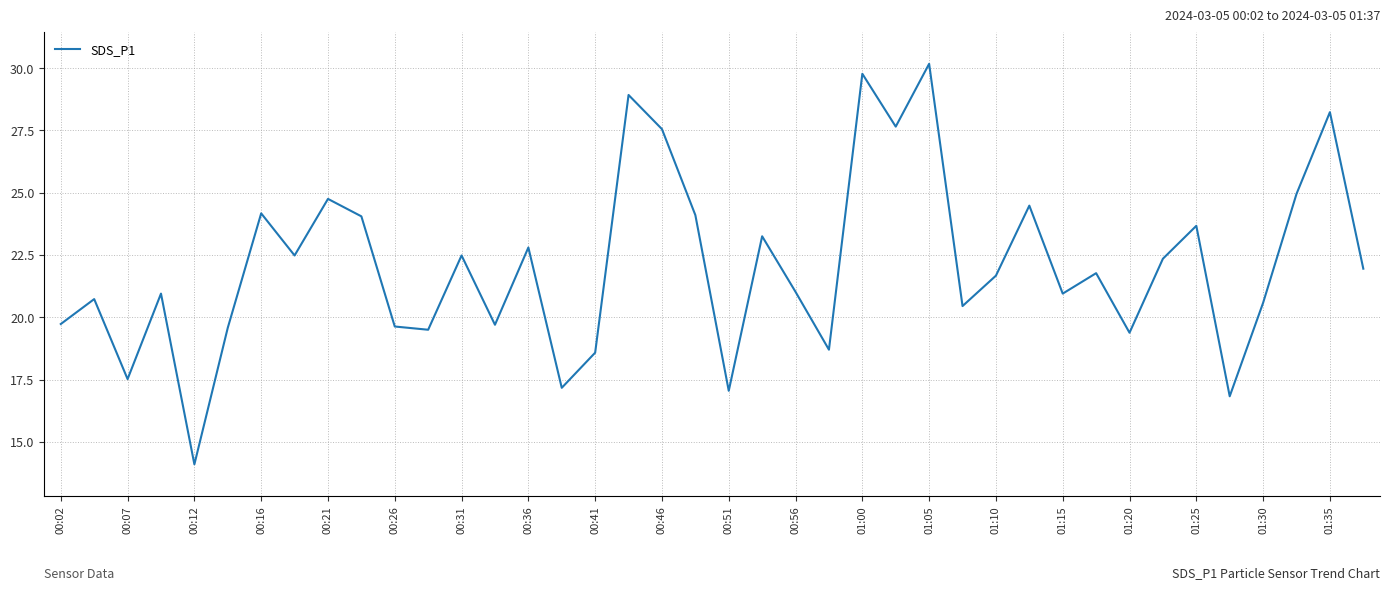

What is the maximum value shown in the chart?

30.2